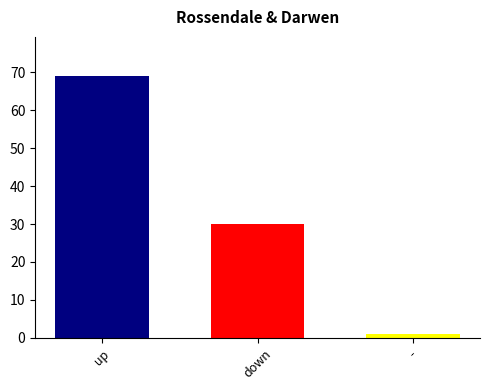

How many distinct data groups are displayed?

3